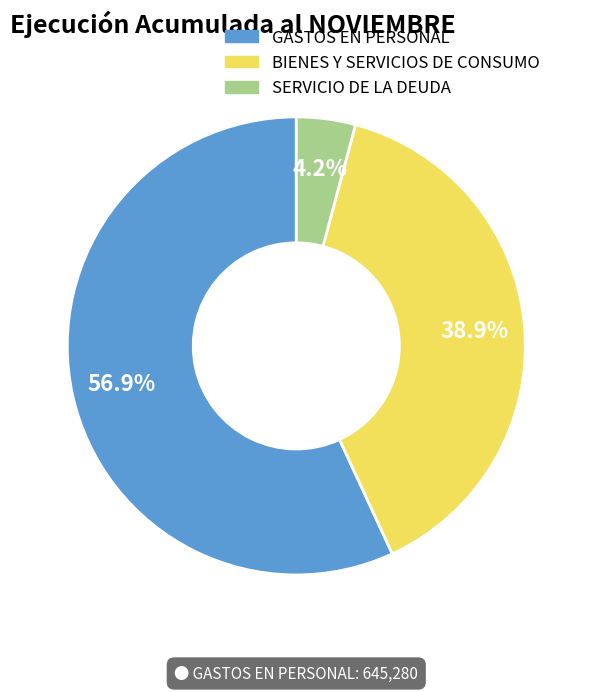

How many slices are in this pie chart?

3